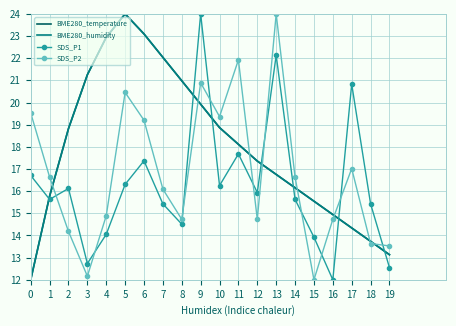

Is it true that BME280_temperature equals 23.1 at 6?

True